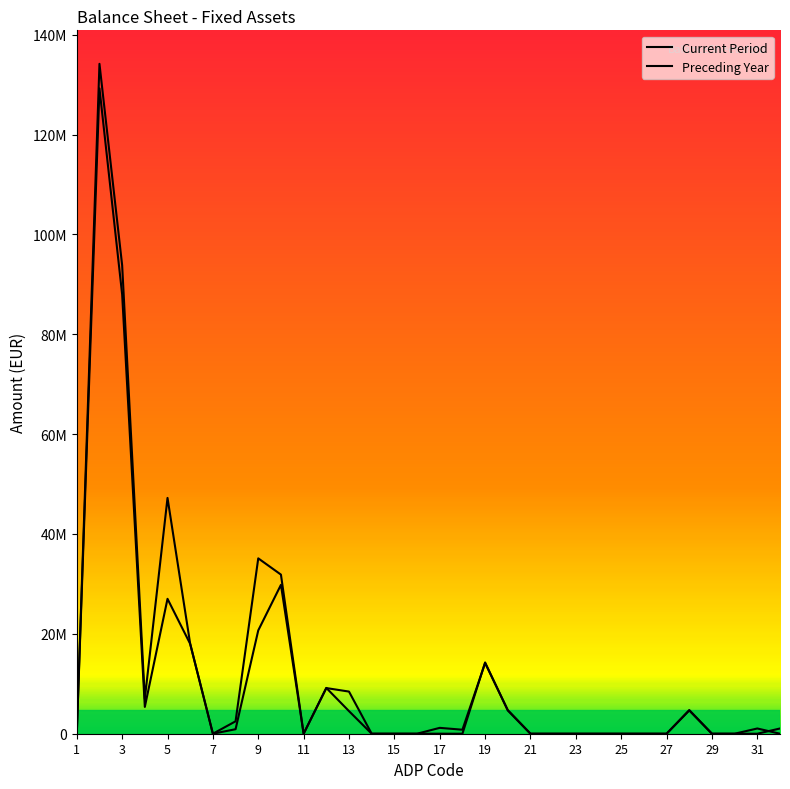

What is the average value of the Current Period series?

11852900